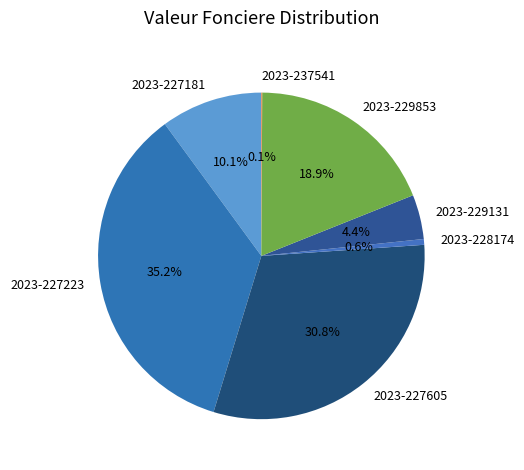

Combined, what portion of the pie is 2023-227181 and 2023-227605?

40.9%